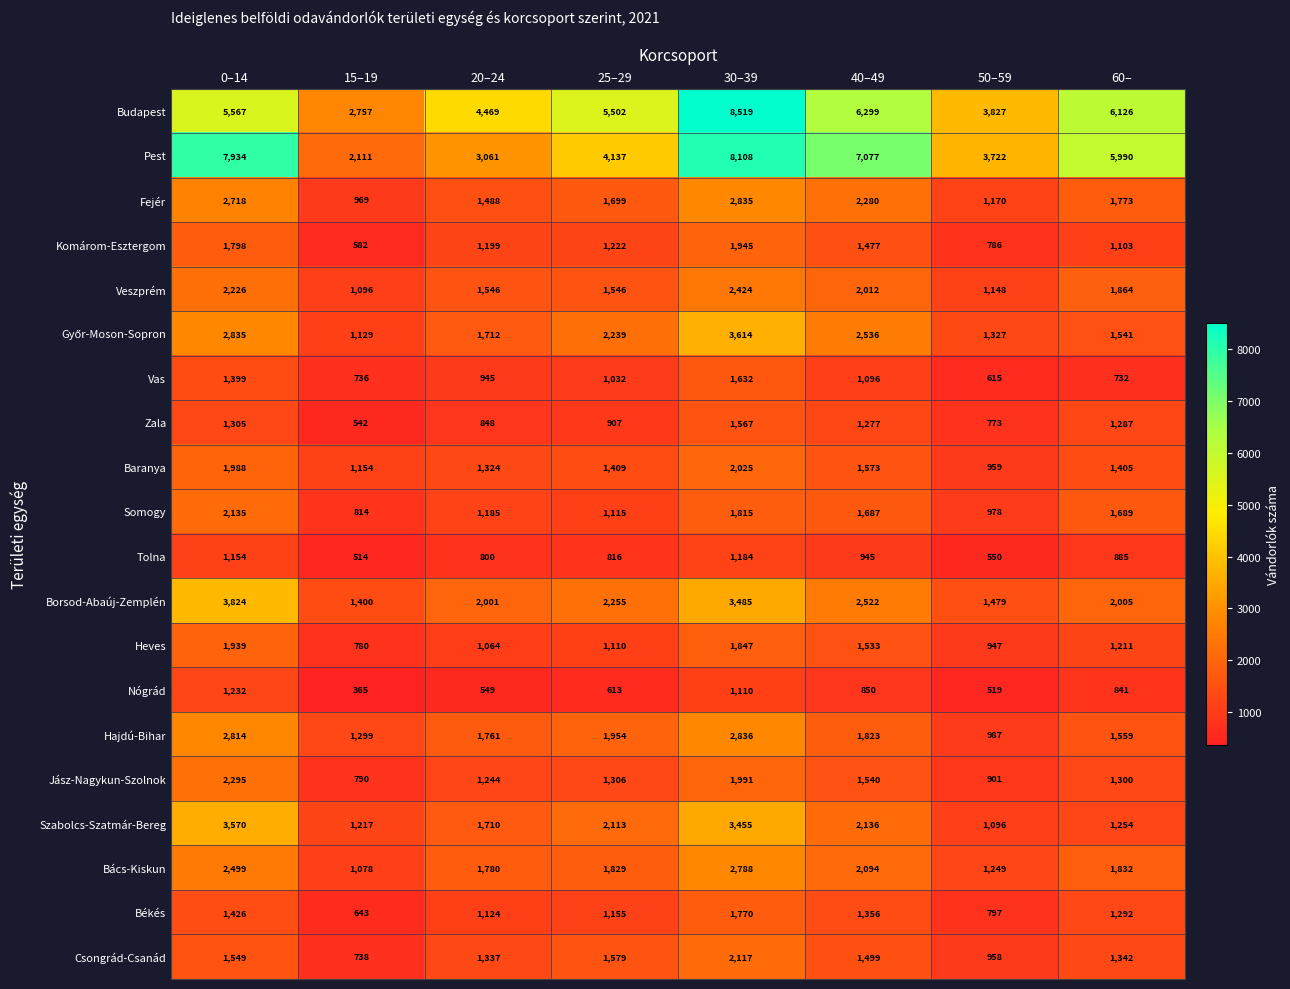

What is the difference between the maximum and minimum values in the Veszprém series?

1328